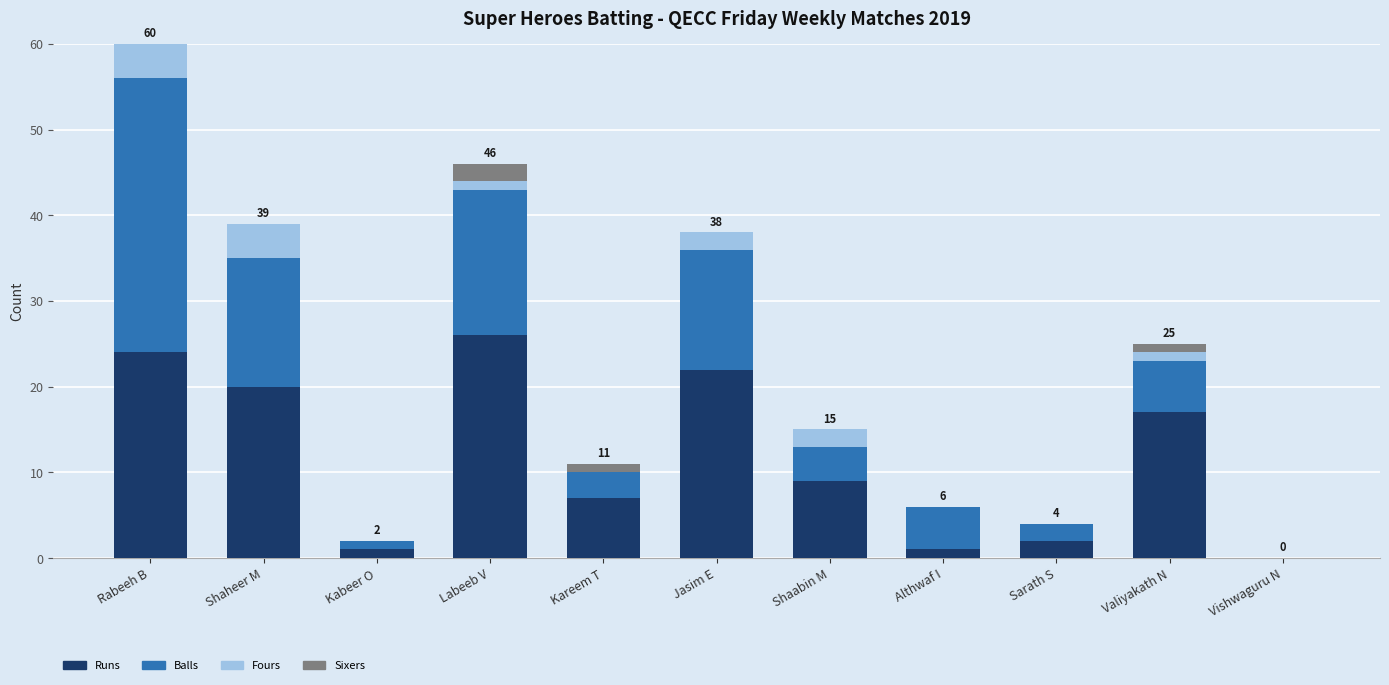

At which label does Runs reach its peak?

Labeeb V